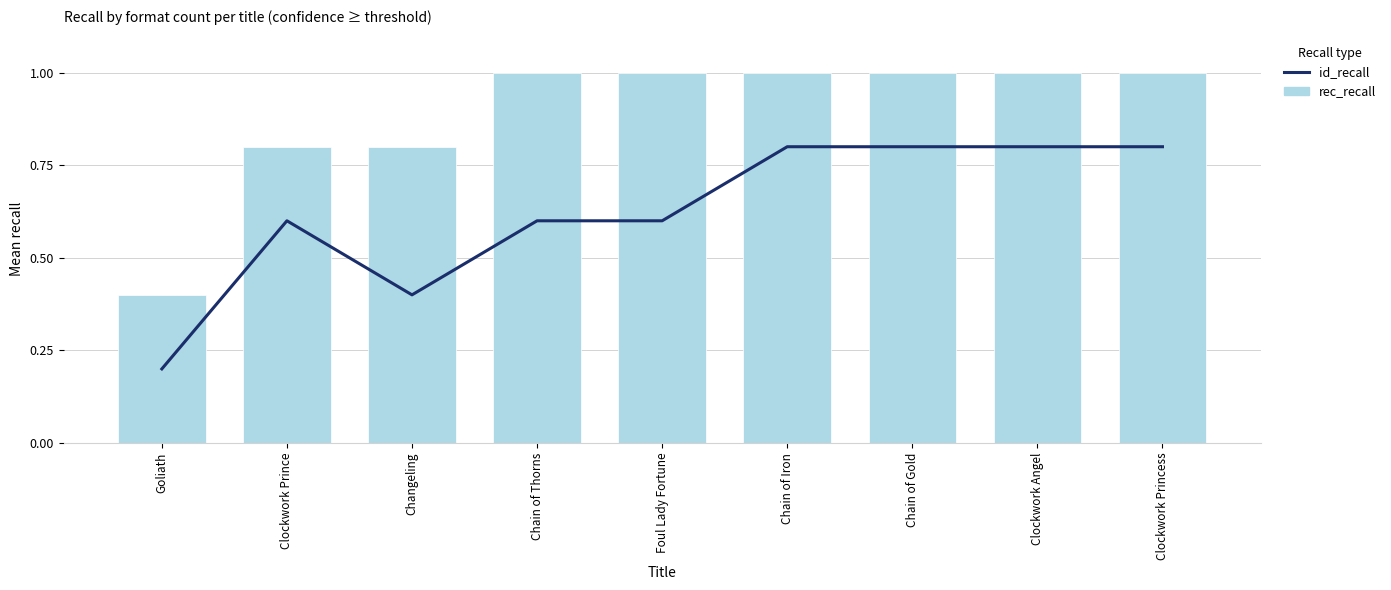

Between Clockwork Angel and Clockwork Princess, which series saw the biggest shift?

id_recall